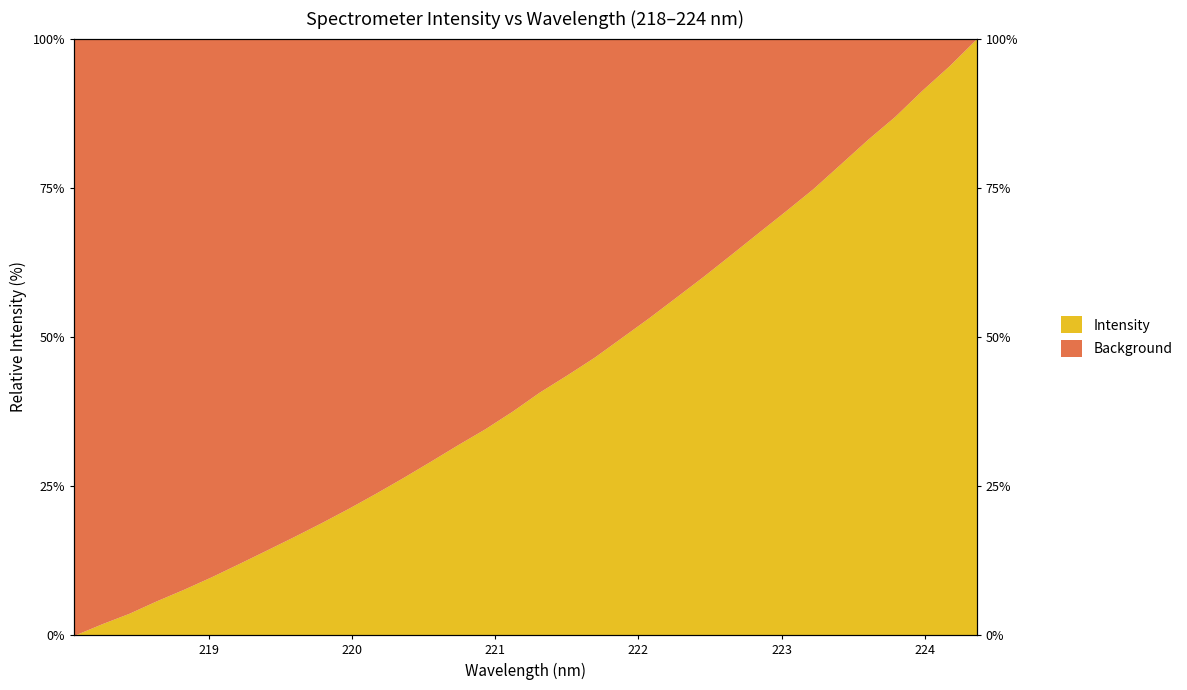

List the labels in order of value, smallest first.

218.0596, 218.2508, 218.442, 218.6332, 218.8244, 219.0156, 219.2067, 219.3979, 219.589, 219.7801, 219.9712, 220.1623, 220.3533, 220.5444, 220.7354, 220.9264, 221.1174, 221.3083, 221.4993, 221.6902, 221.8812, 222.0721, 222.263, 222.4538, 222.6447, 222.8355, 223.0264, 223.2172, 223.408, 223.5987, 223.7895, 223.9802, 224.1709, 224.3616